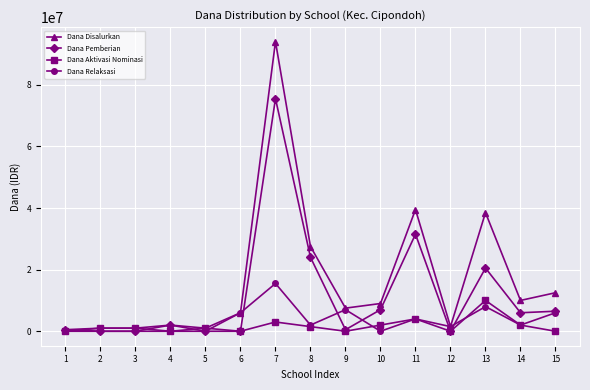

At which category is the sum across all series the highest?

7